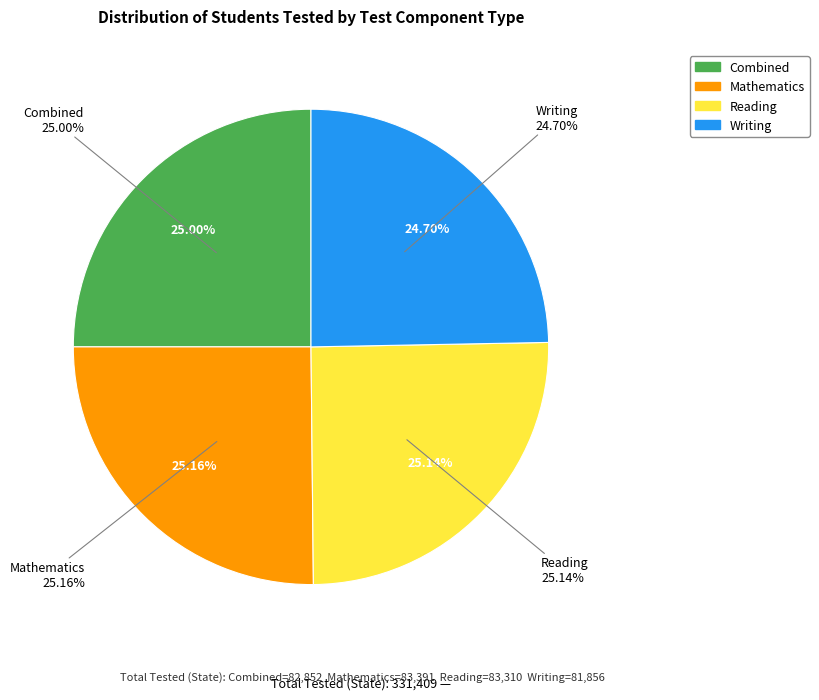

Approximately how many times larger is the value at Mathematics compared to Writing?

1.0